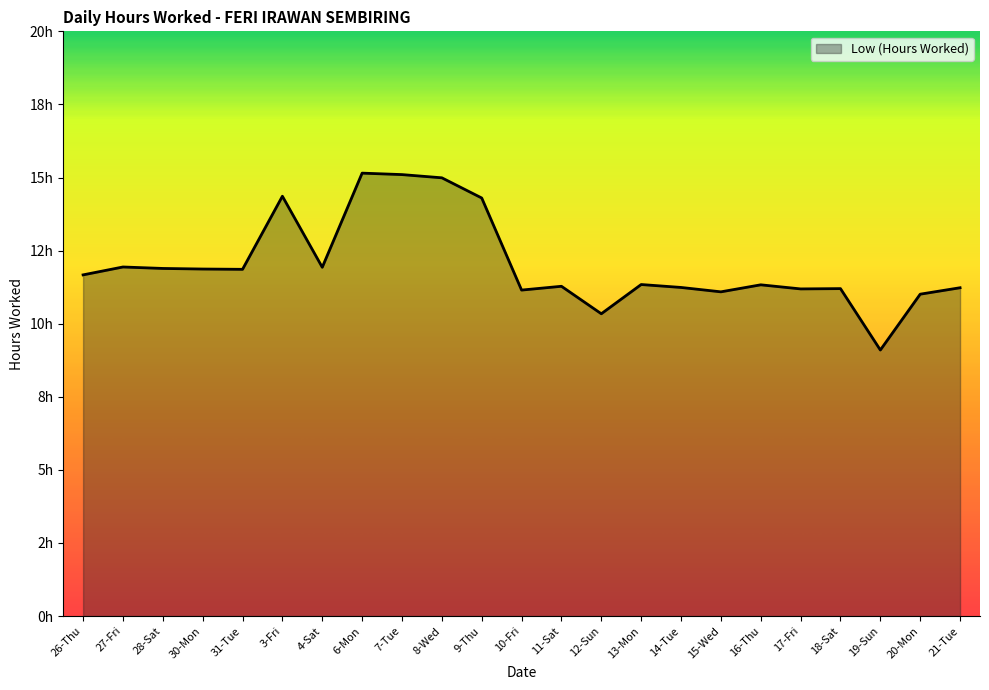

What is the difference between the maximum and minimum values?

6.1